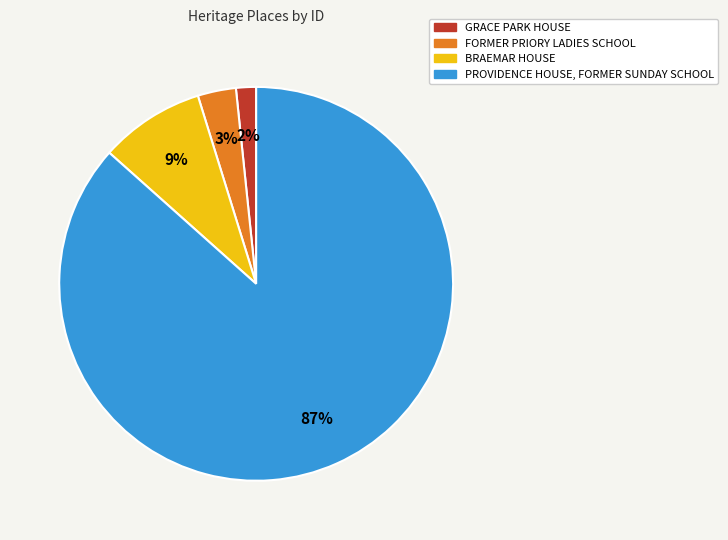

To the nearest percent, what is the average slice percentage?

25%